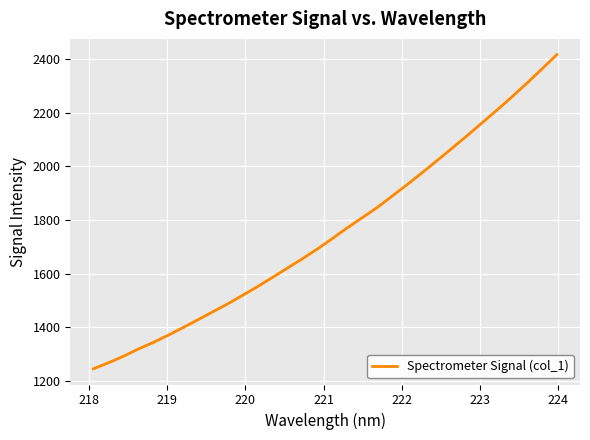

How many lines are shown in the chart?

1